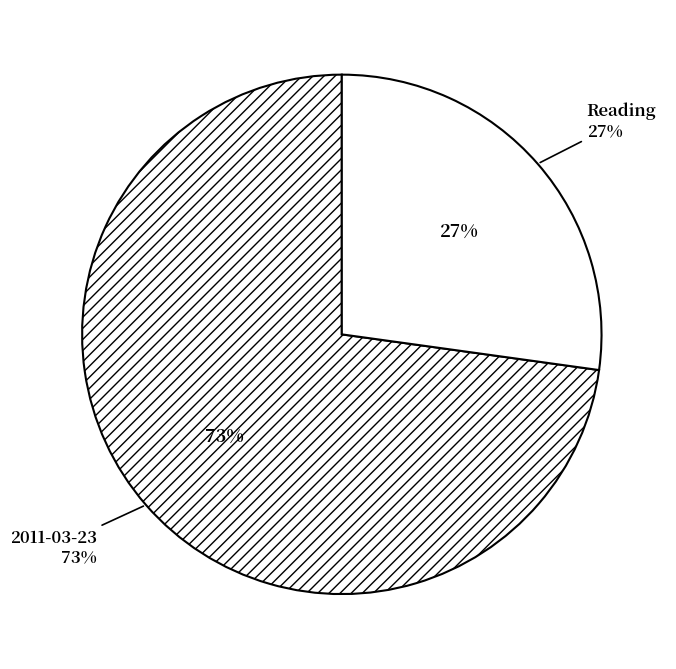

Combined, what portion of the pie is Reading and 2011-03-23?

100.0%